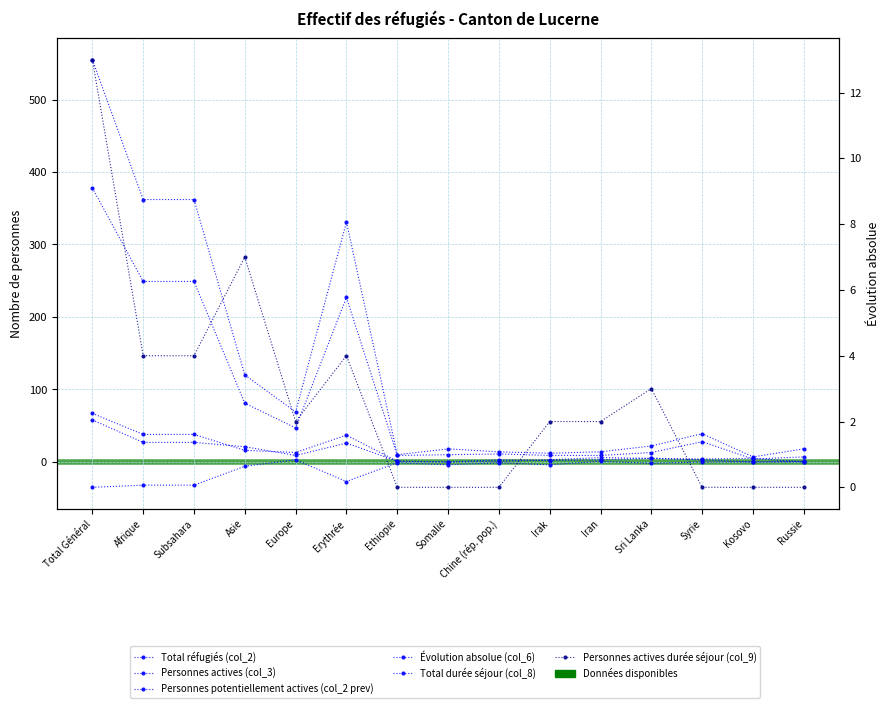

What is the highest value of the Évolution absolue (col_6) series?

3